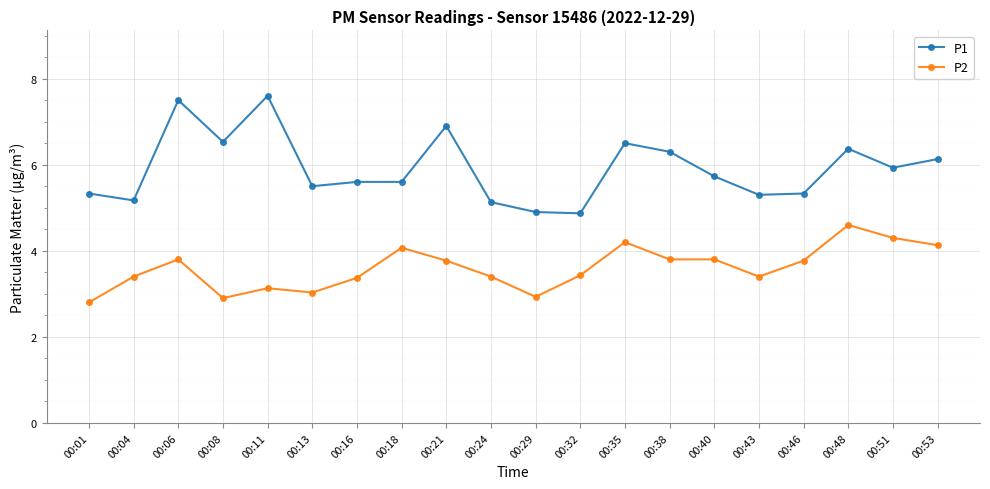

Read the P1 value at 00:11.

7.6